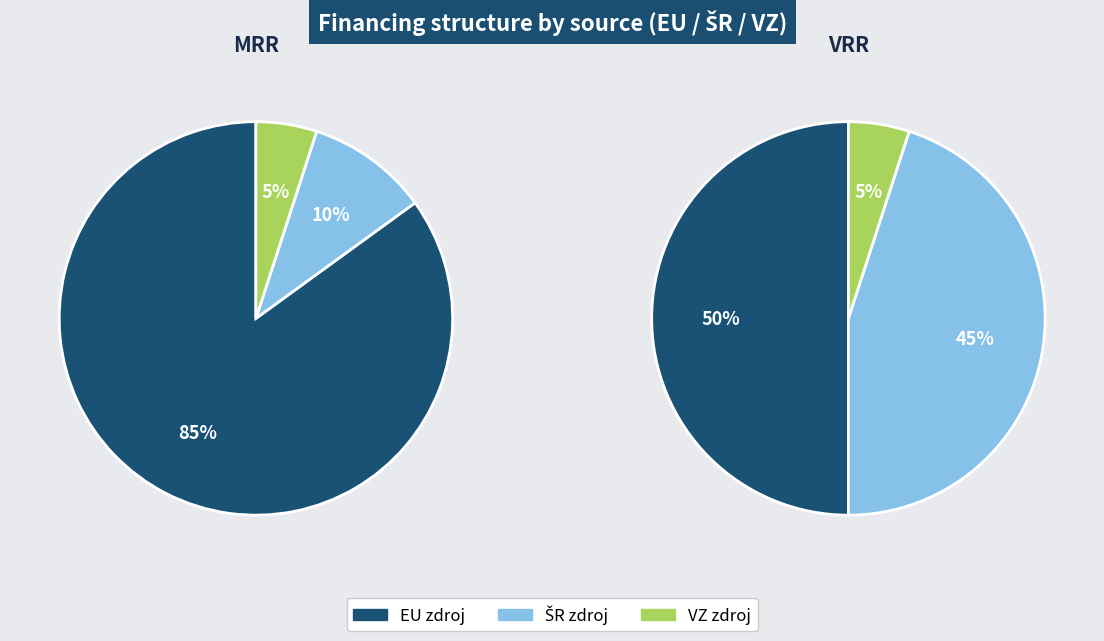

What percentage do VRR and MRR together represent?

100.0%